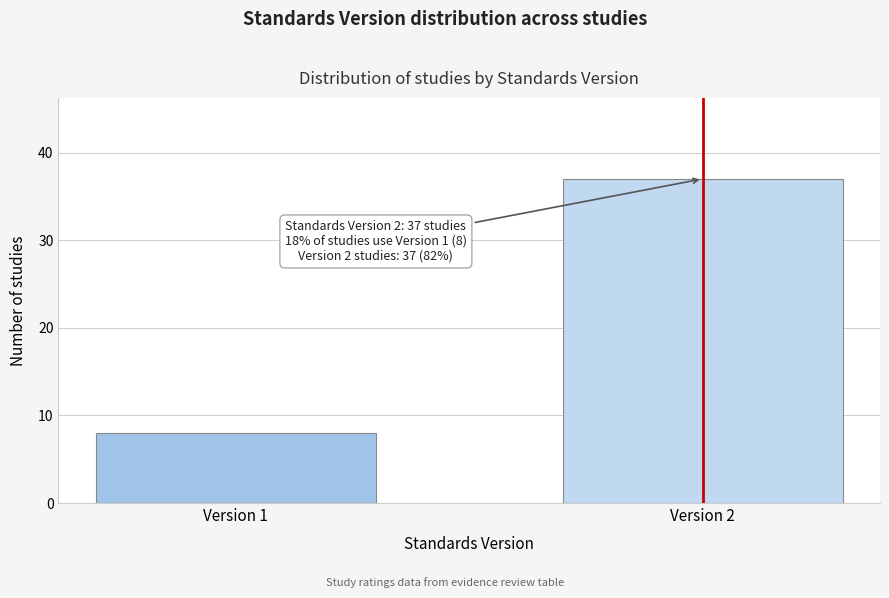

Reading left to right, what are all the values shown in this chart?

Version 1=8	Version 2=37